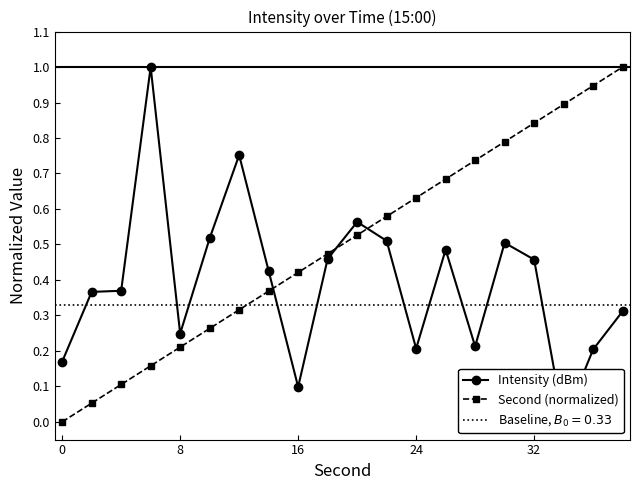

After their last crossing, which series has the higher values: Intensity (dBm) or Second (normalized)?

Second (normalized)